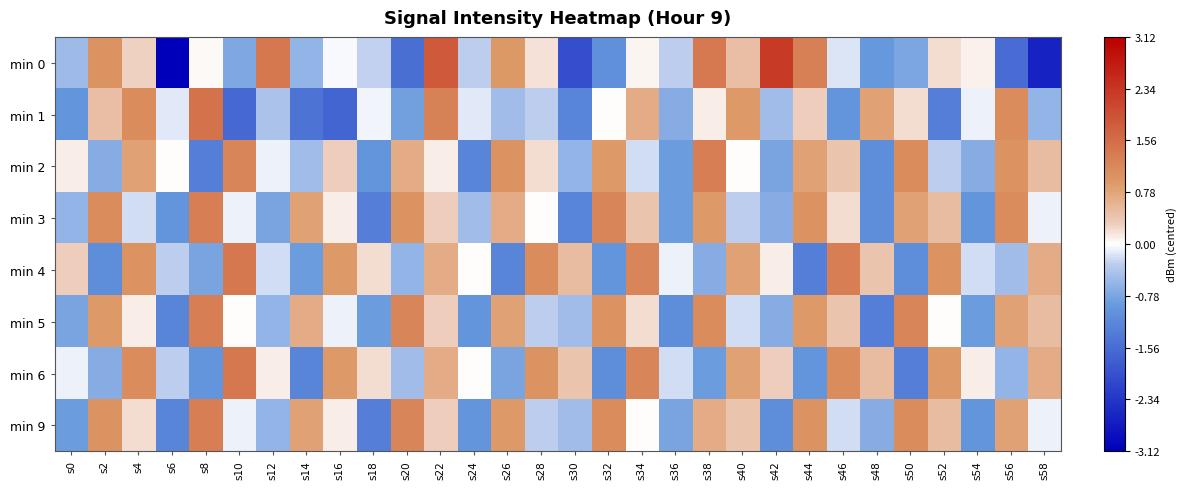

Reading left to right, transcribe all the data shown in this chart.

min 0: s0=-0.5	s2=1.0	s4=0.3	s6=-3.1	s8=0.0	s10=-0.7	s12=1.4	s14=-0.6	s16=-0.0	s18=-0.3	s20=-1.5	s22=1.8	s24=-0.3	s26=0.9	s28=0.2	s30=-2.0	s32=-1.0	s34=0.1	s36=-0.3	s38=1.4	s40=0.5	s42=2.3	s44=1.3	s46=-0.2	s48=-0.9	s50=-0.8	s52=0.2	s54=0.1	s56=-1.6	s58=-2.6
min 1: s0=-1.0	s2=0.5	s4=1.1	s6=-0.1	s8=1.5	s10=-1.6	s12=-0.4	s14=-1.5	s16=-1.7	s18=-0.1	s20=-0.8	s22=1.3	s24=-0.1	s26=-0.5	s28=-0.3	s30=-1.2	s32=0.0	s34=0.7	s36=-0.7	s38=0.1	s40=0.9	s42=-0.5	s44=0.3	s46=-1.0	s48=0.8	s50=0.2	s52=-1.3	s54=-0.1	s56=1.1	s58=-0.6
min 2: s0=0.1	s2=-0.7	s4=0.8	s6=0.0	s8=-1.3	s10=1.2	s12=-0.1	s14=-0.5	s16=0.3	s18=-1.0	s20=0.7	s22=0.1	s24=-1.2	s26=1.0	s28=0.2	s30=-0.6	s32=0.9	s34=-0.2	s36=-0.9	s38=1.3	s40=0.0	s42=-0.8	s44=0.8	s46=0.4	s48=-1.1	s50=1.1	s52=-0.3	s54=-0.7	s56=1.0	s58=0.5
min 3: s0=-0.6	s2=1.1	s4=-0.2	s6=-1.0	s8=1.3	s10=-0.1	s12=-0.8	s14=0.8	s16=0.1	s18=-1.3	s20=1.0	s22=0.3	s24=-0.5	s26=0.7	s28=0.0	s30=-1.2	s32=1.2	s34=0.4	s36=-0.9	s38=0.9	s40=-0.3	s42=-0.7	s44=1.0	s46=0.2	s48=-1.1	s50=0.8	s52=0.5	s54=-1.0	s56=1.1	s58=-0.1
min 4: s0=0.3	s2=-1.1	s4=1.0	s6=-0.3	s8=-0.8	s10=1.4	s12=-0.2	s14=-0.9	s16=0.9	s18=0.2	s20=-0.6	s22=0.7	s24=0.0	s26=-1.2	s28=1.1	s30=0.5	s32=-1.0	s34=1.2	s36=-0.1	s38=-0.7	s40=0.8	s42=0.1	s44=-1.3	s46=1.3	s48=0.4	s50=-1.1	s52=1.0	s54=-0.2	s56=-0.5	s58=0.7
min 5: s0=-0.8	s2=0.9	s4=0.1	s6=-1.2	s8=1.3	s10=0.0	s12=-0.6	s14=0.7	s16=-0.1	s18=-0.9	s20=1.2	s22=0.3	s24=-1.0	s26=0.8	s28=-0.3	s30=-0.5	s32=1.0	s34=0.2	s36=-1.1	s38=1.1	s40=-0.2	s42=-0.7	s44=0.9	s46=0.4	s48=-1.3	s50=1.2	s52=0.0	s54=-0.9	s56=0.8	s58=0.5
min 6: s0=-0.1	s2=-0.7	s4=1.1	s6=-0.3	s8=-1.0	s10=1.4	s12=0.1	s14=-1.2	s16=0.9	s18=0.2	s20=-0.5	s22=0.7	s24=0.0	s26=-0.8	s28=1.0	s30=0.4	s32=-1.1	s34=1.2	s36=-0.2	s38=-0.9	s40=0.8	s42=0.3	s44=-1.0	s46=1.1	s48=0.5	s50=-1.3	s52=0.9	s54=0.1	s56=-0.6	s58=0.7
min 9: s0=-0.9	s2=1.0	s4=0.2	s6=-1.2	s8=1.3	s10=-0.1	s12=-0.6	s14=0.8	s16=0.1	s18=-1.3	s20=1.2	s22=0.3	s24=-1.0	s26=0.9	s28=-0.3	s30=-0.5	s32=1.1	s34=0.0	s36=-0.8	s38=0.7	s40=0.4	s42=-1.1	s44=1.0	s46=-0.2	s48=-0.7	s50=1.1	s52=0.5	s54=-1.0	s56=0.8	s58=-0.1